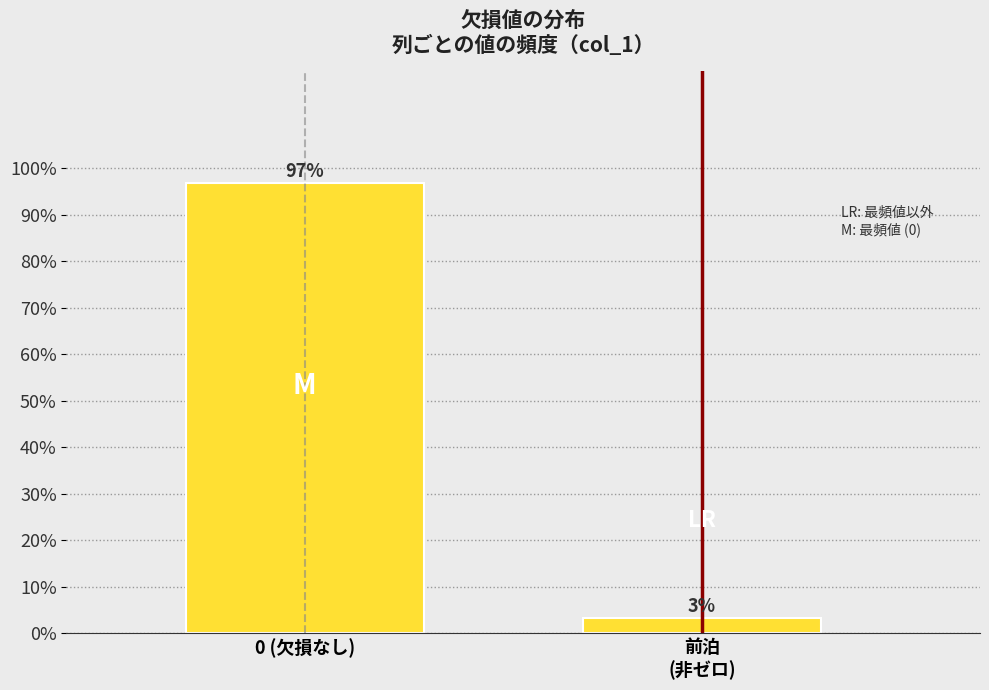

Is it true that the value at 0 (欠損なし) is 96.8?

True